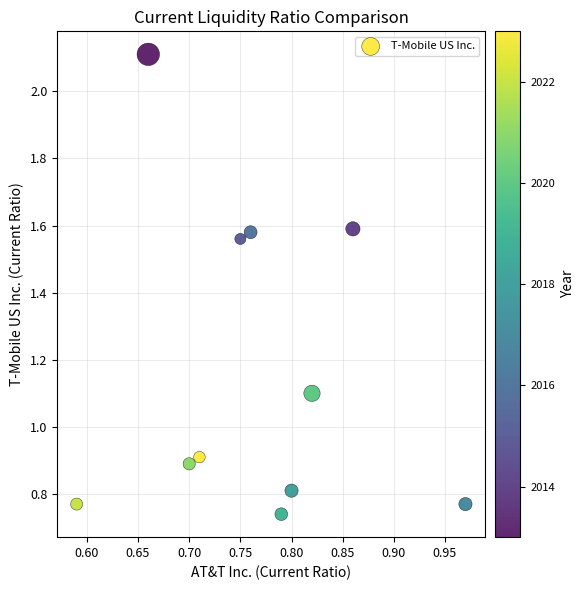

What is the average Y value?

1.2